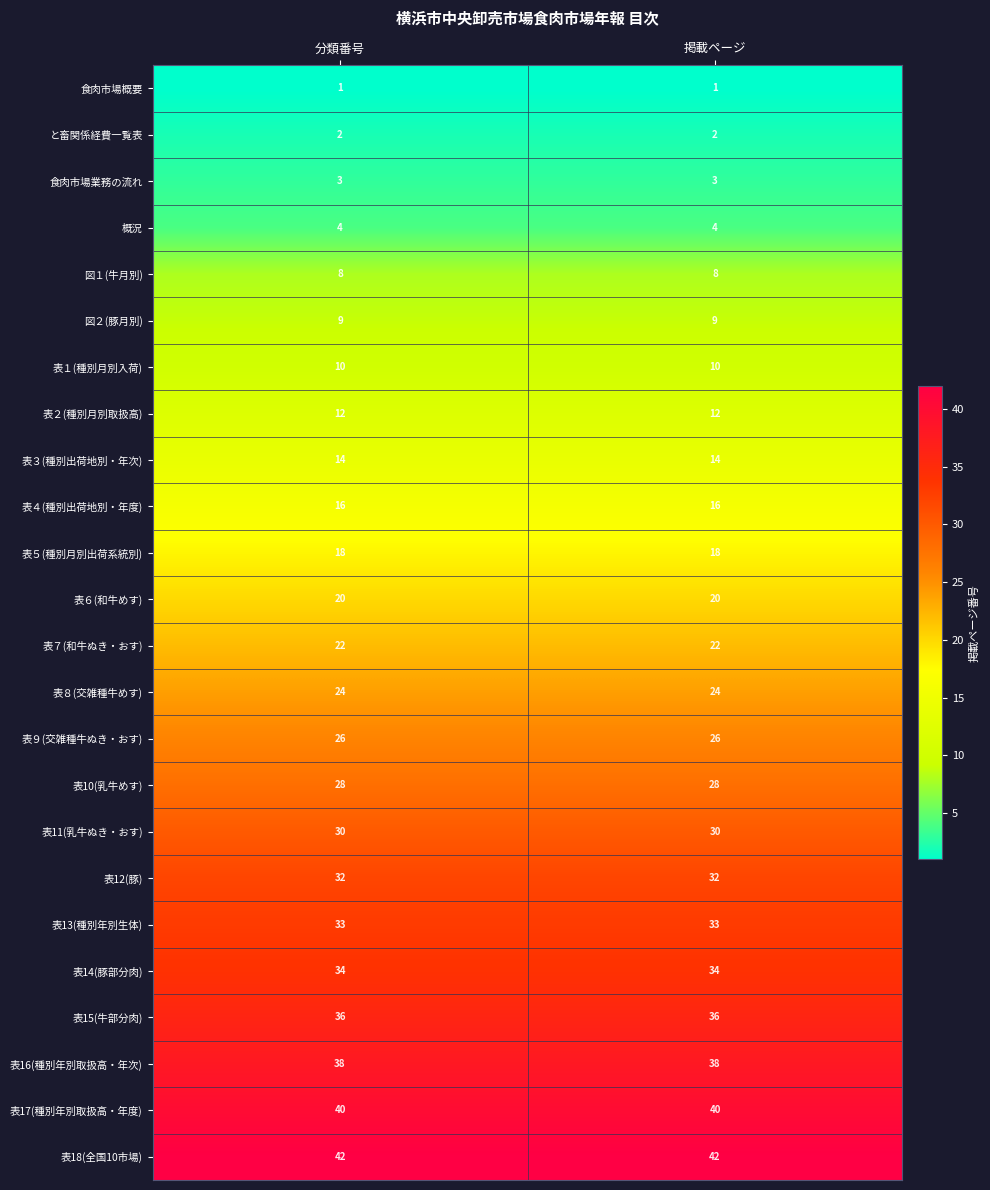

The value of 表12(豚) at 掲載ページ is 12. True or false?

False